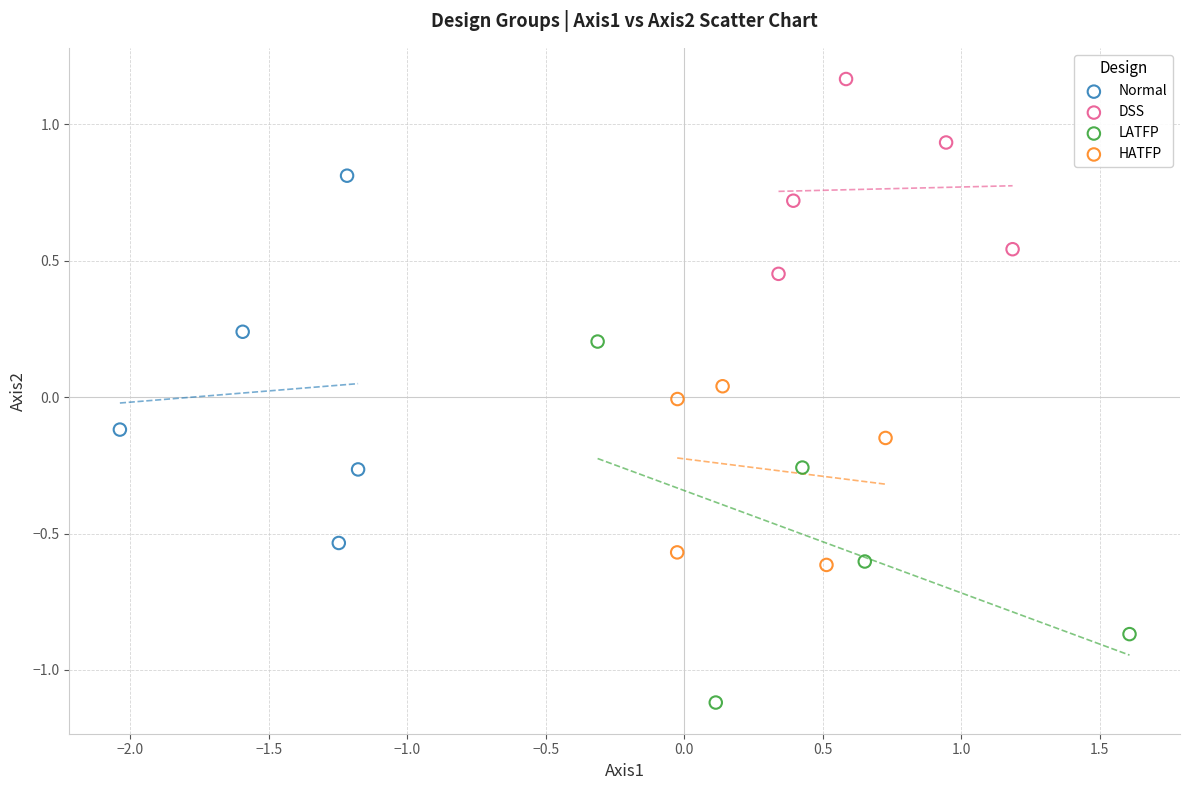

Which series contains the highest Y value?

DSS